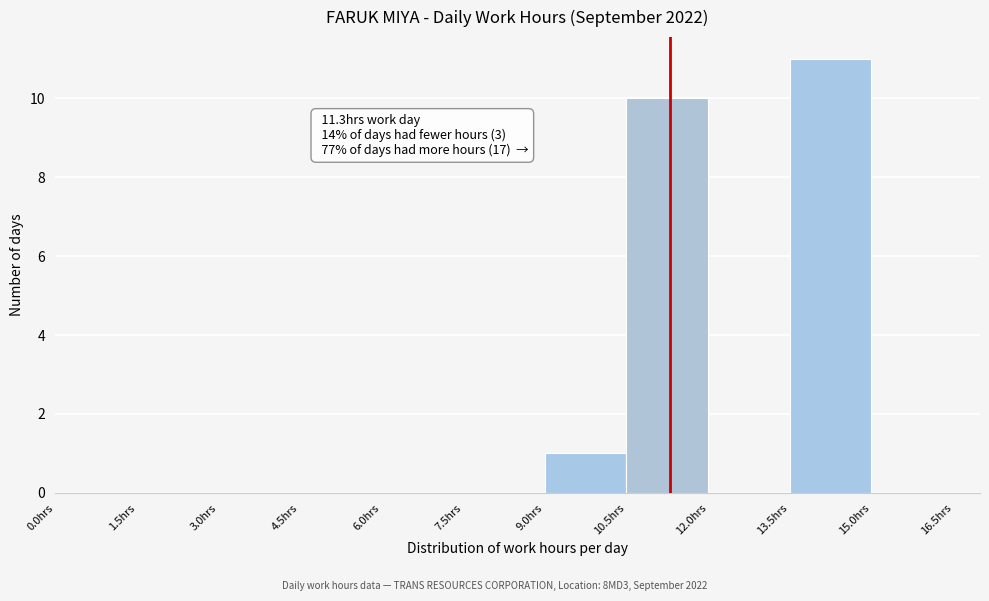

Which range on the x-axis has the tallest bar?

13.5 to 15.0